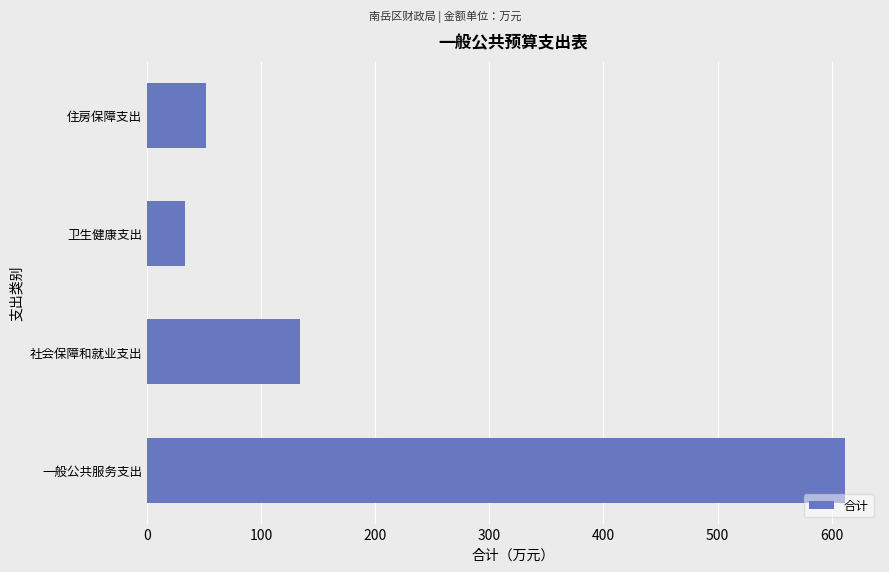

List the labels in order of value, smallest first.

卫生健康支出, 住房保障支出, 社会保障和就业支出, 一般公共服务支出